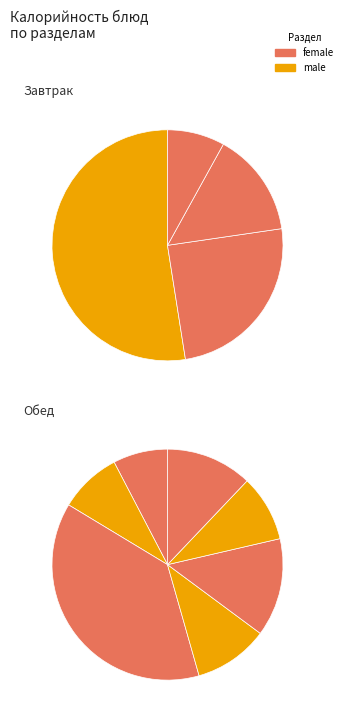

How many segments does this pie chart have?

11